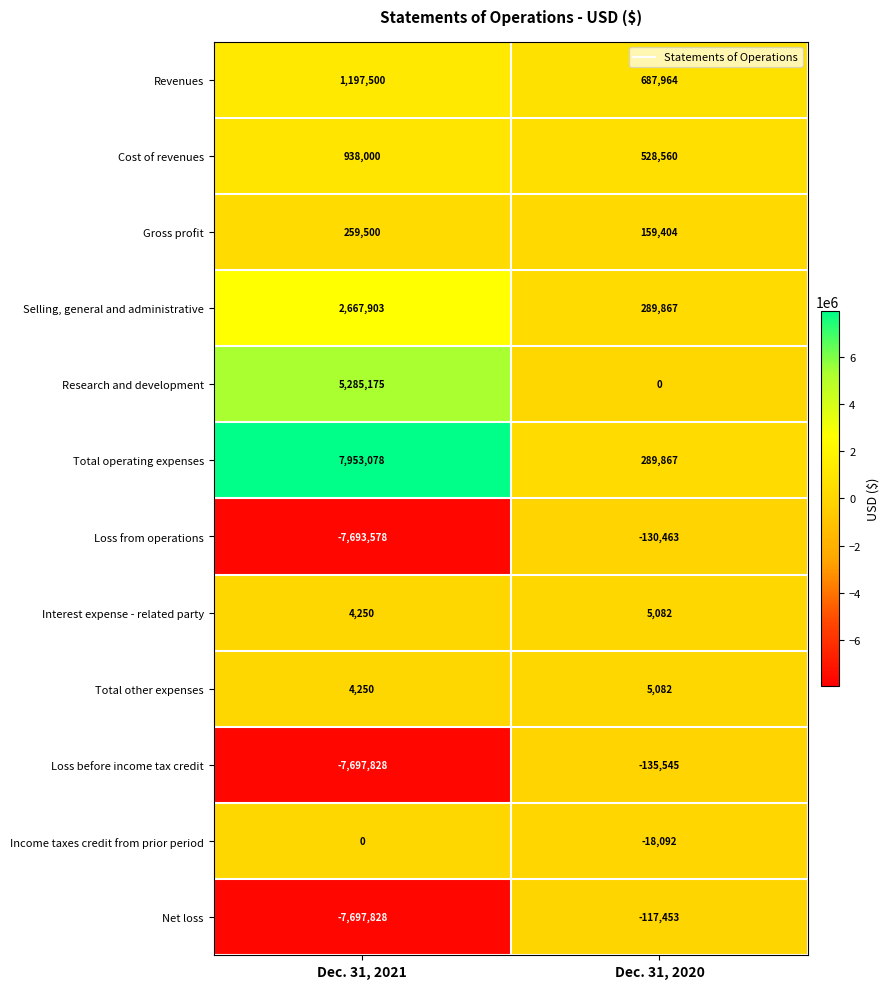

Which label corresponds to the smallest value in the chart?

Dec. 31, 2021